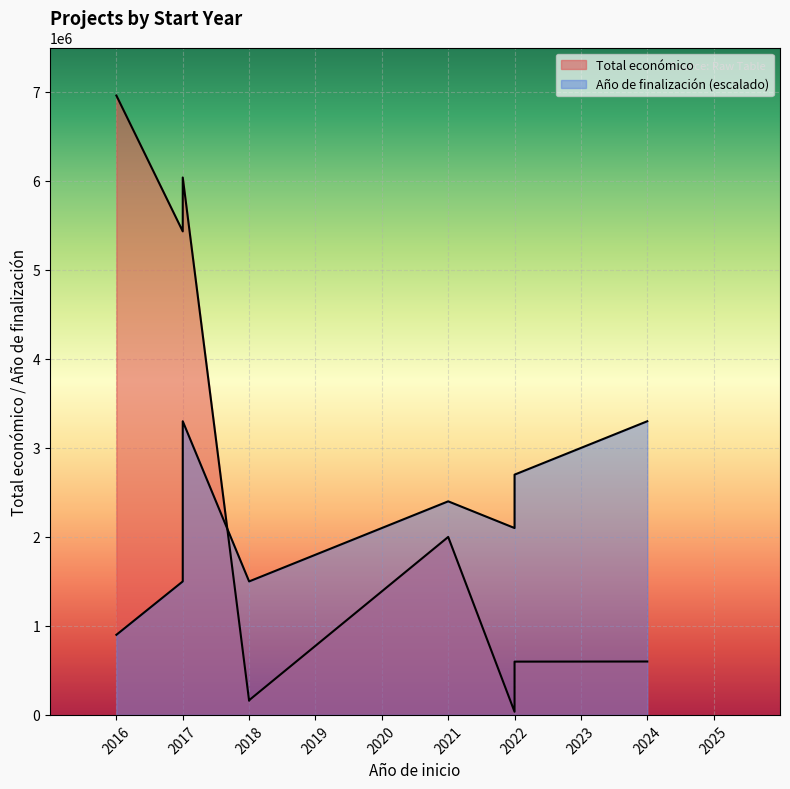

List the series in order of their peak value, highest first.

Total económico, Año de finalización